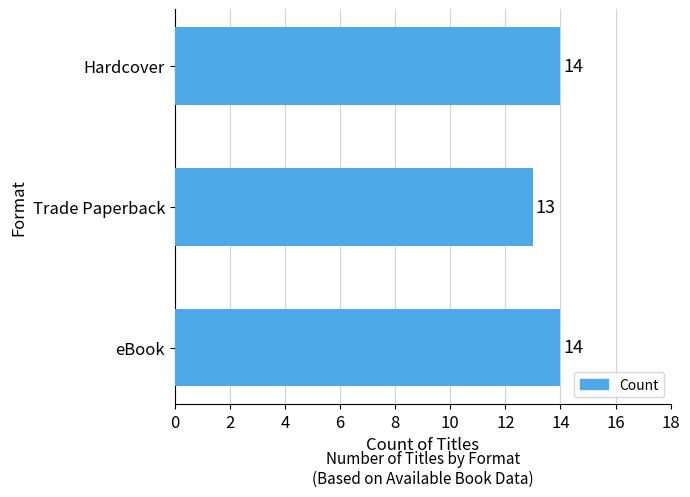

Does the chart contain stacked bars?

No